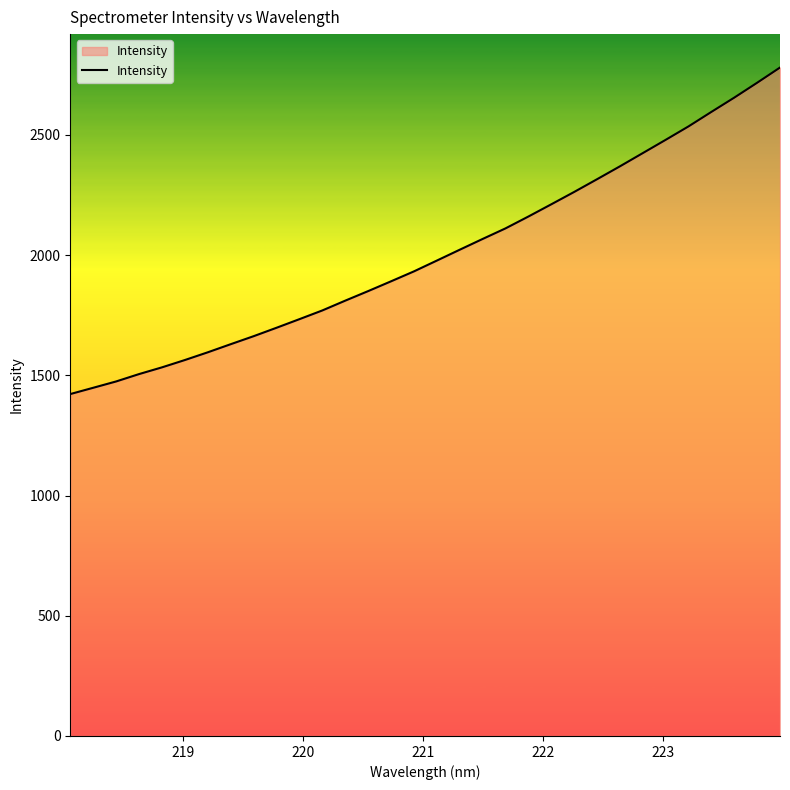

What is the greatest value displayed?

2780.4